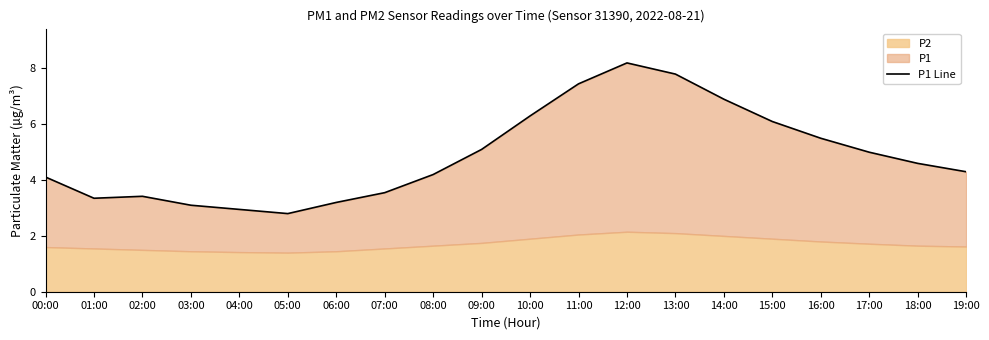

Rank the categories by value from highest to lowest.

12:00, 13:00, 11:00, 14:00, 10:00, 15:00, 16:00, 09:00, 17:00, 18:00, 19:00, 08:00, 00:00, 07:00, 02:00, 01:00, 06:00, 03:00, 04:00, 05:00